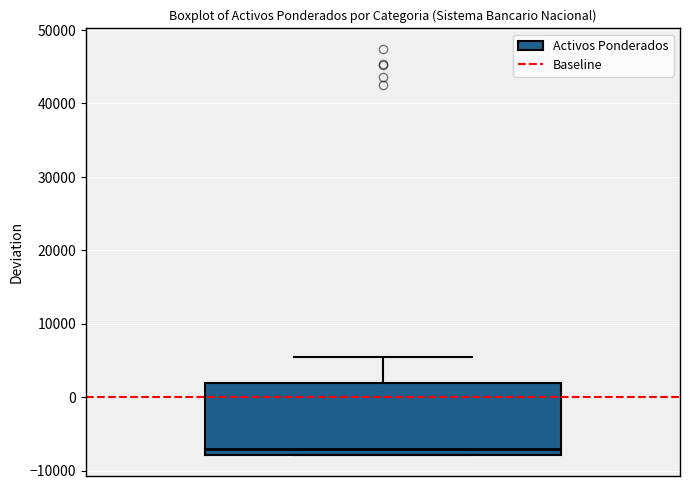

Read this box plot against the y-axis: the position of the median line, the range covered by the box, and the ends of both whiskers. The values are not printed on the chart, so give them approximately, as read against the axis.

median -7000, box -8000 to 2000, whiskers -8000 to 5000